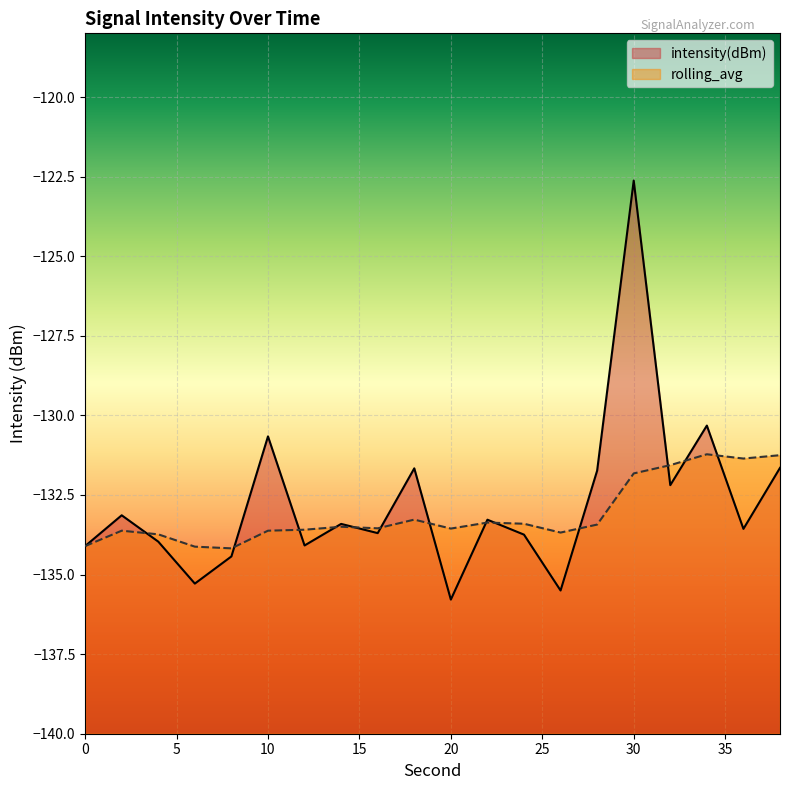

Where is the first local minimum for rolling_avg?

8